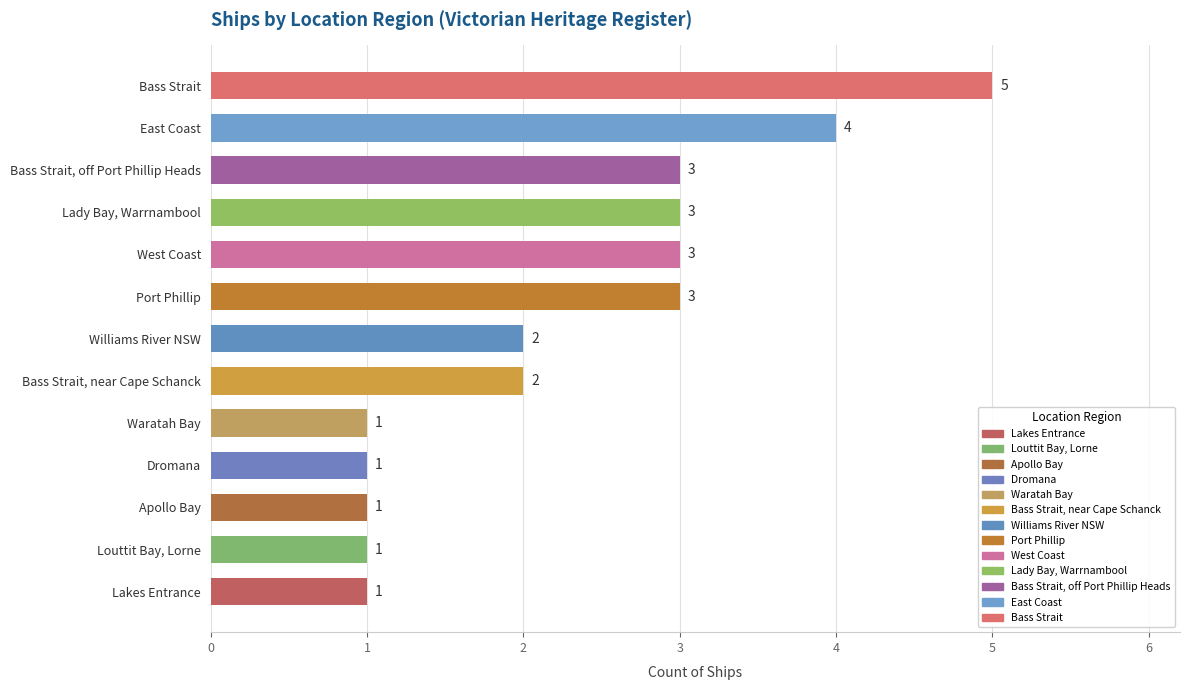

Reading bottom to top, what are all the values shown in this chart?

1	1	1	1	1	2	2	3	3	3	3	4	5